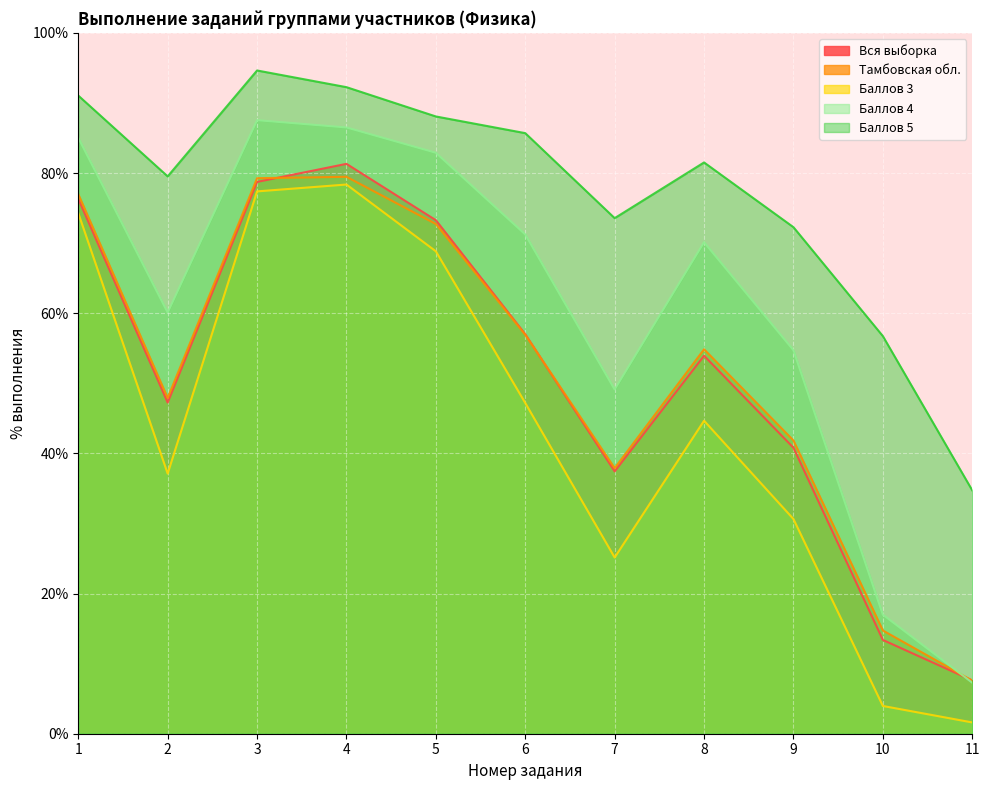

Is it true that Баллов 4 equals 24.7 at 1?

False